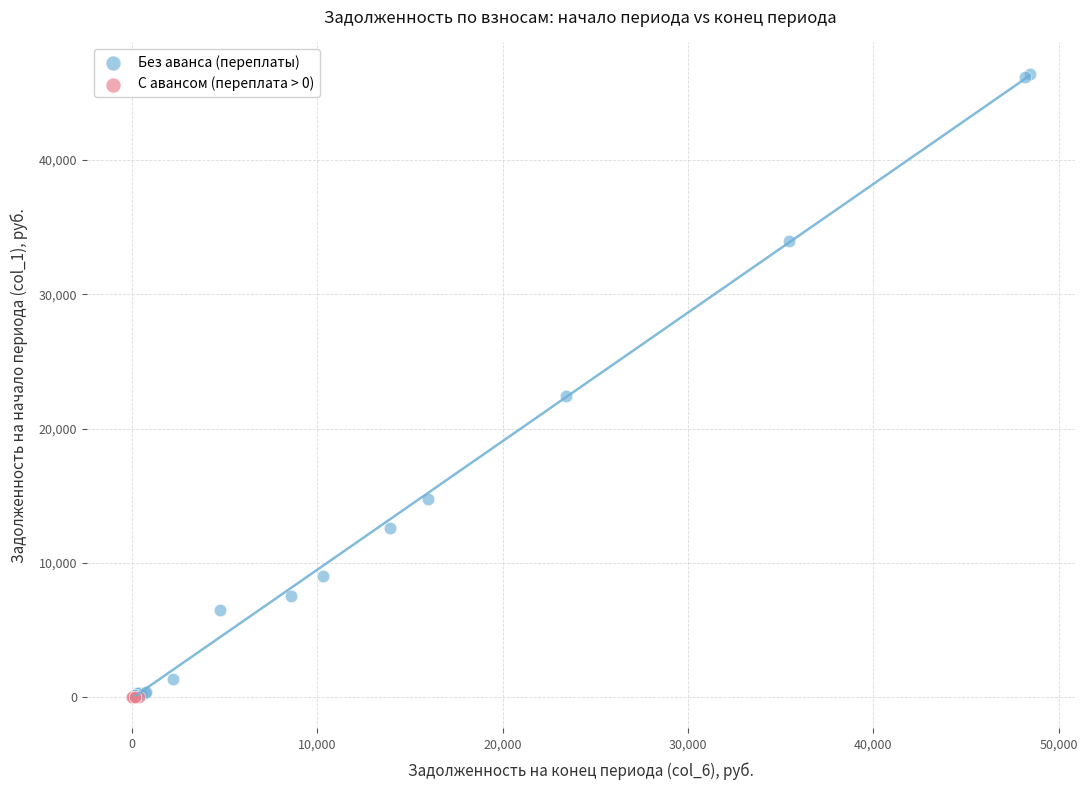

Which series contains the highest Y value?

Без аванса (переплаты)